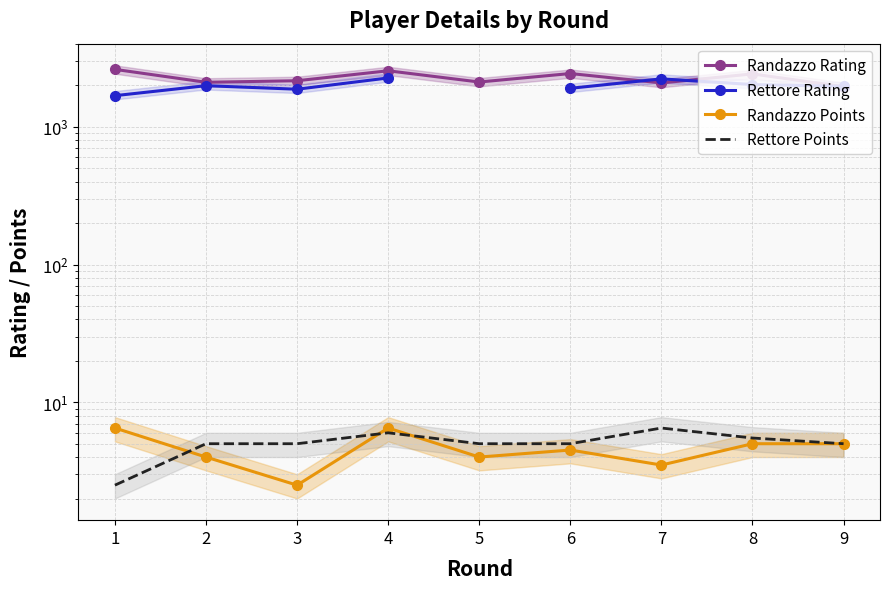

How many values in the Rettore Rating series exceed 1992?

3